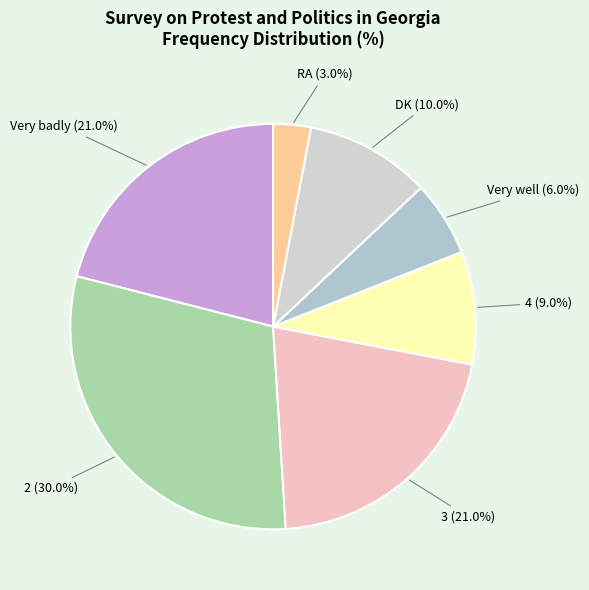

Does any single category account for the majority?

No